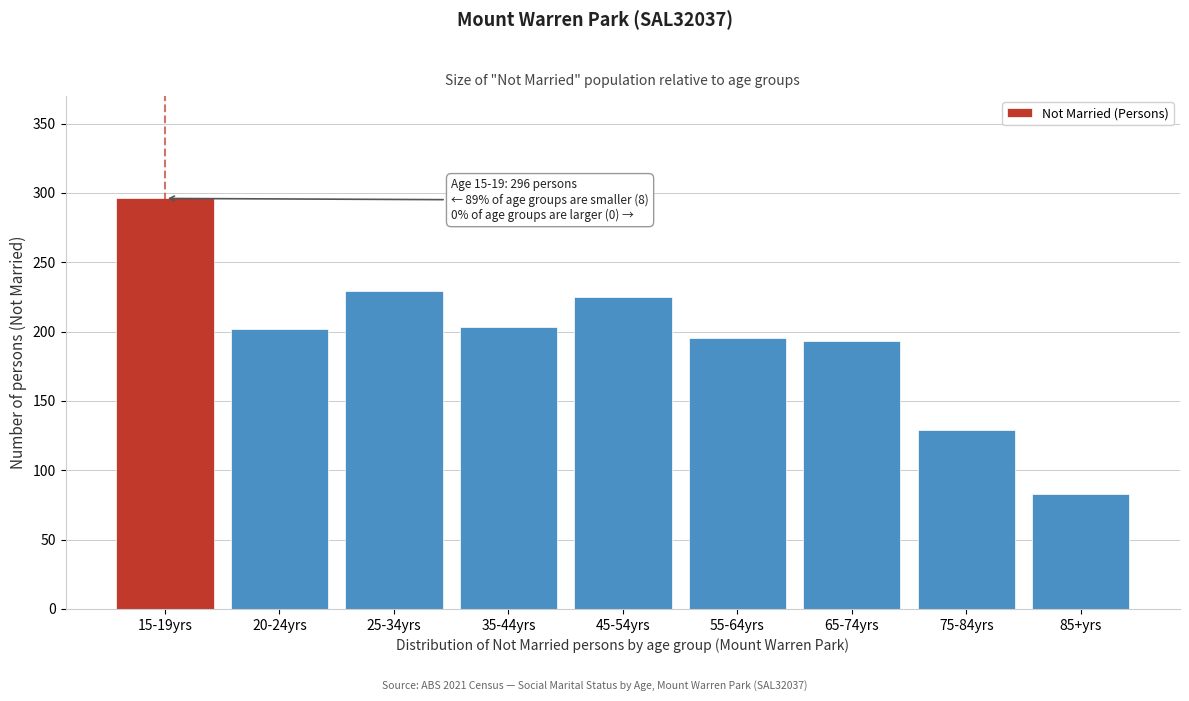

What is the label of the 4th bar from the left?

35-44yrs